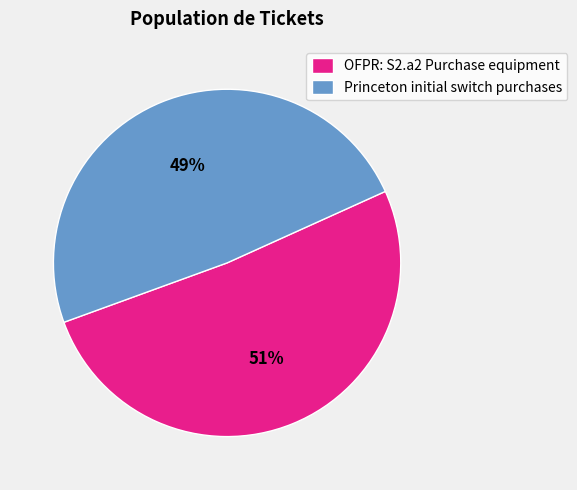

Approximately how many times larger is the value at Princeton initial switch purchases compared to OFPR: S2.a2 Purchase equipment?

1.0